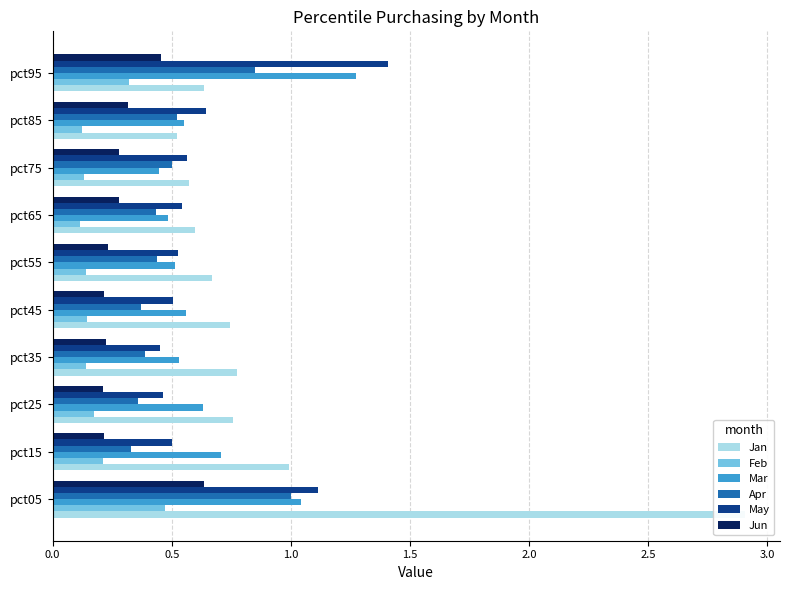

What is the sum of all May values?

6.7